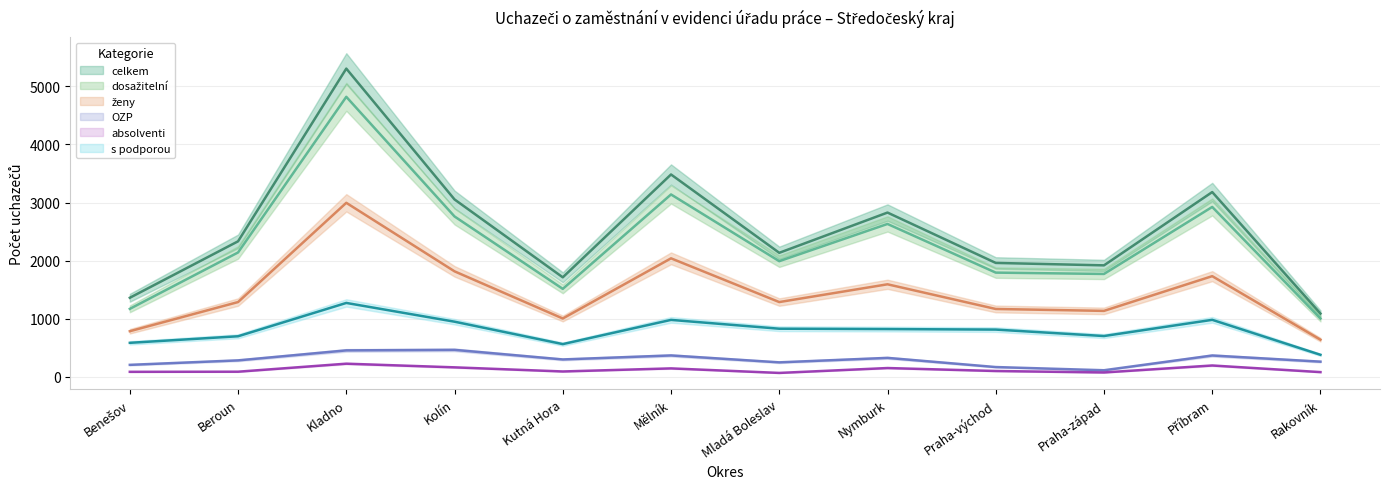

Where does the ženy series first go above 1286?

Kladno